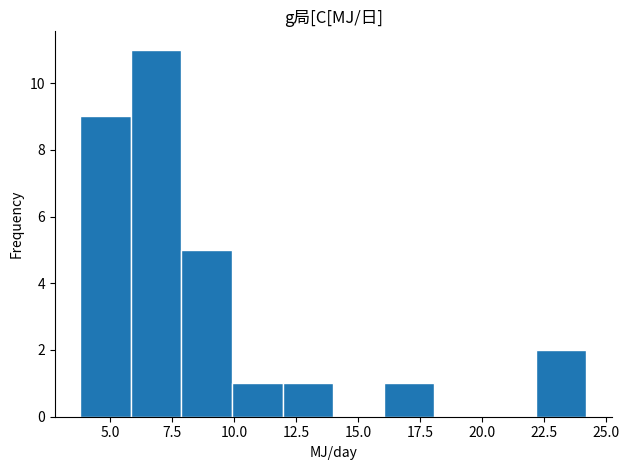

Reading left to right, transcribe this chart: for each bar, give the range it covers on the x-axis and its height. Neither the bar edges nor the heights are printed on the chart, so give them approximately, as read against the axes.

4 to 6: 9
6 to 8: 11
8 to 10: 5
10 to 12: 1
12 to 14: 1
14 to 16: 0
16 to 18: 1
18 to 20: 0
20 to 22: 0
22 to 24: 2